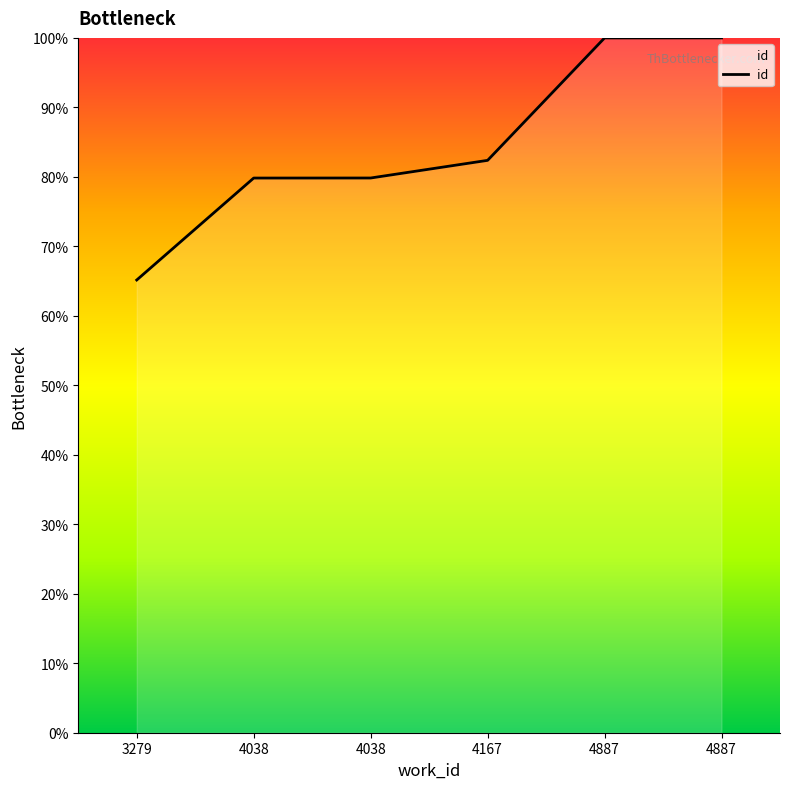

At which label is the value closest to 82?

4167